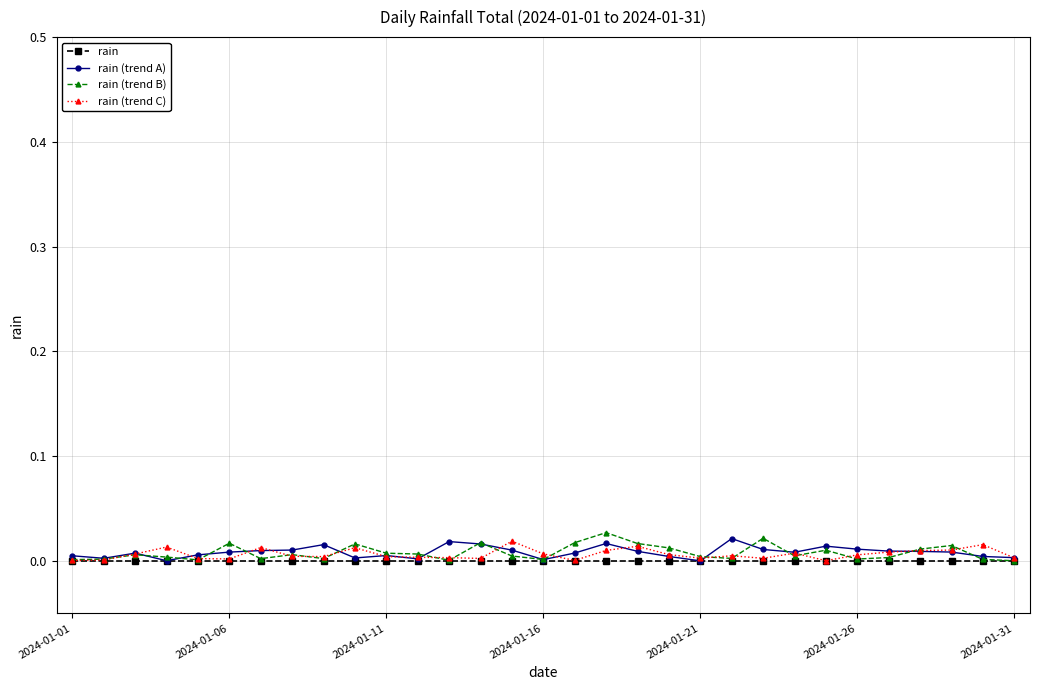

True or false: rain (trend A) has more than 2 interior local peaks.

True